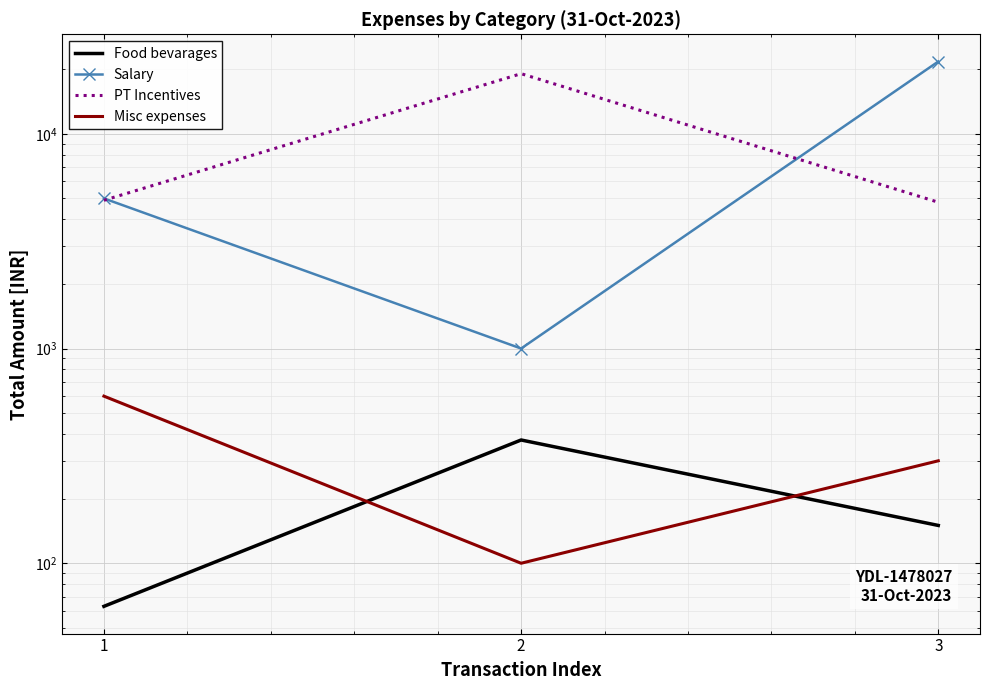

What is the approximate value of PT Incentives at 3?

4800